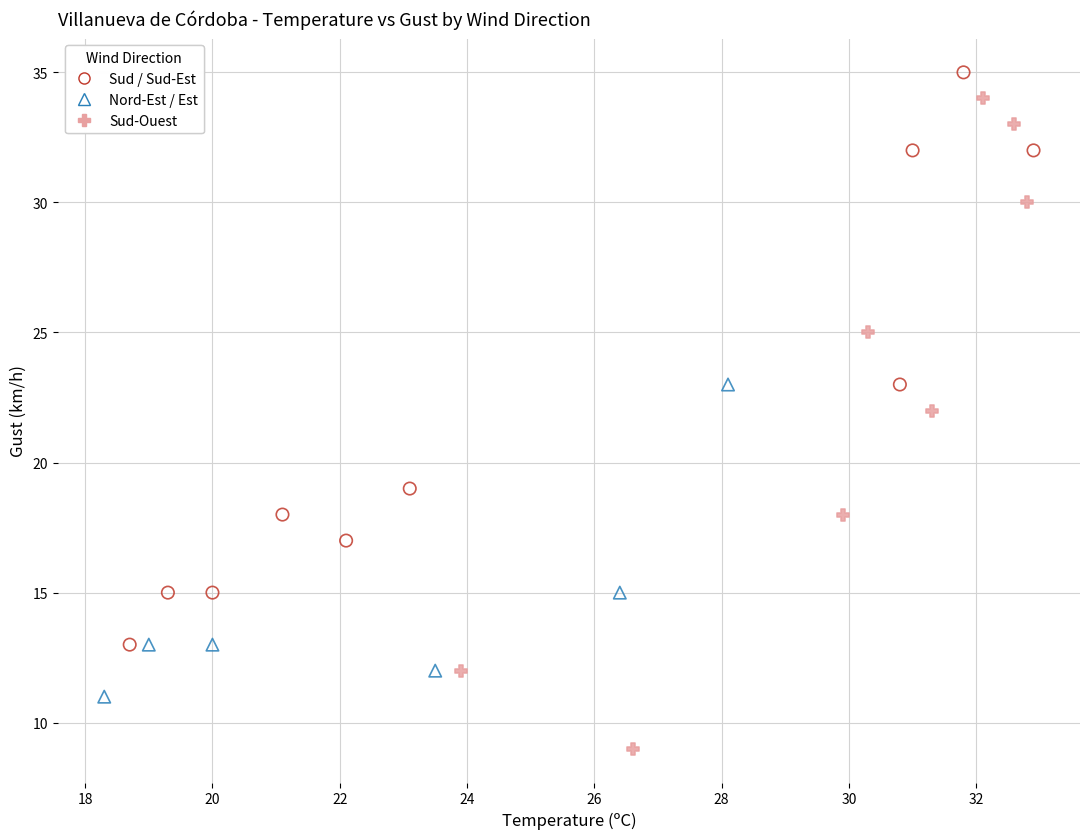

Which series contains the highest Y value?

Sud / Sud-Est